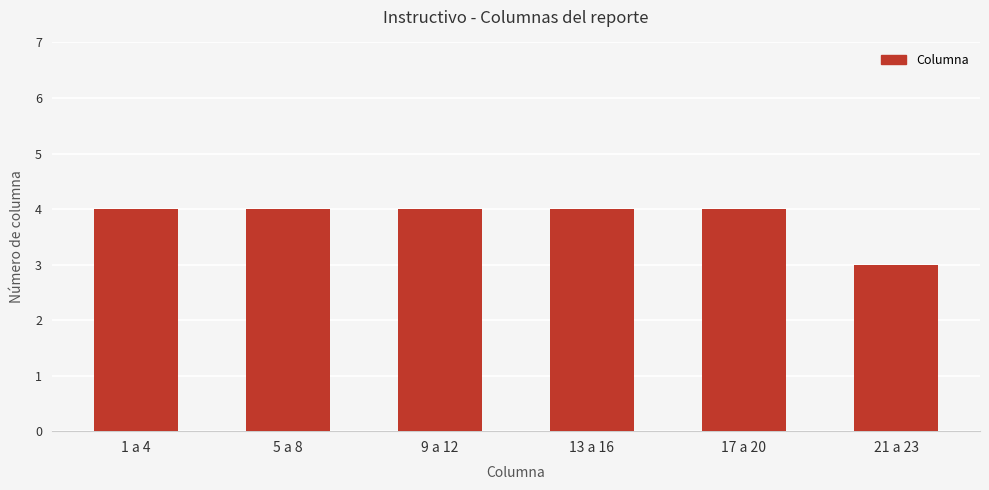

What is the sum of the values at 5 a 8 and 21 a 23?

7